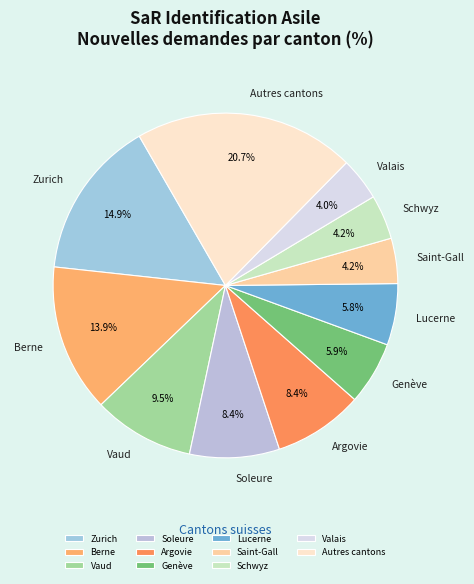

Which has a higher value, Soleure or Zurich?

Zurich